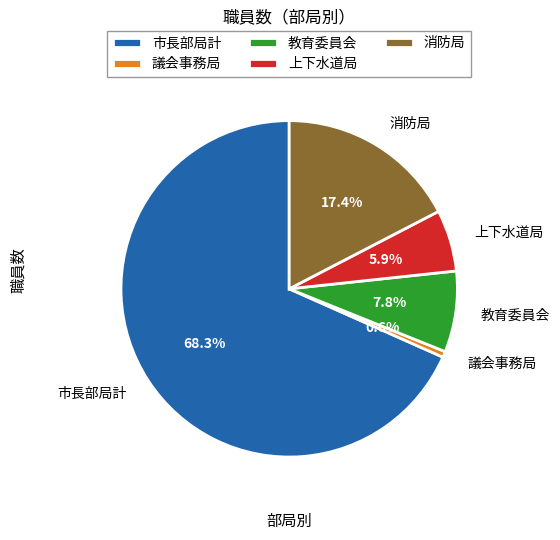

Which category has the smallest portion of the pie?

議会事務局